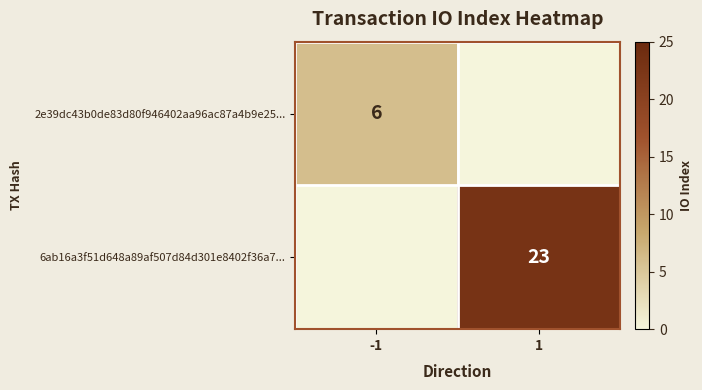

Is the value of 2e39dc43b0de83d80f946402aa96ac87a4b9e25... at -1 greater than the value of 6ab16a3f51d648a89af507d84d301e8402f36a7... at 1?

No